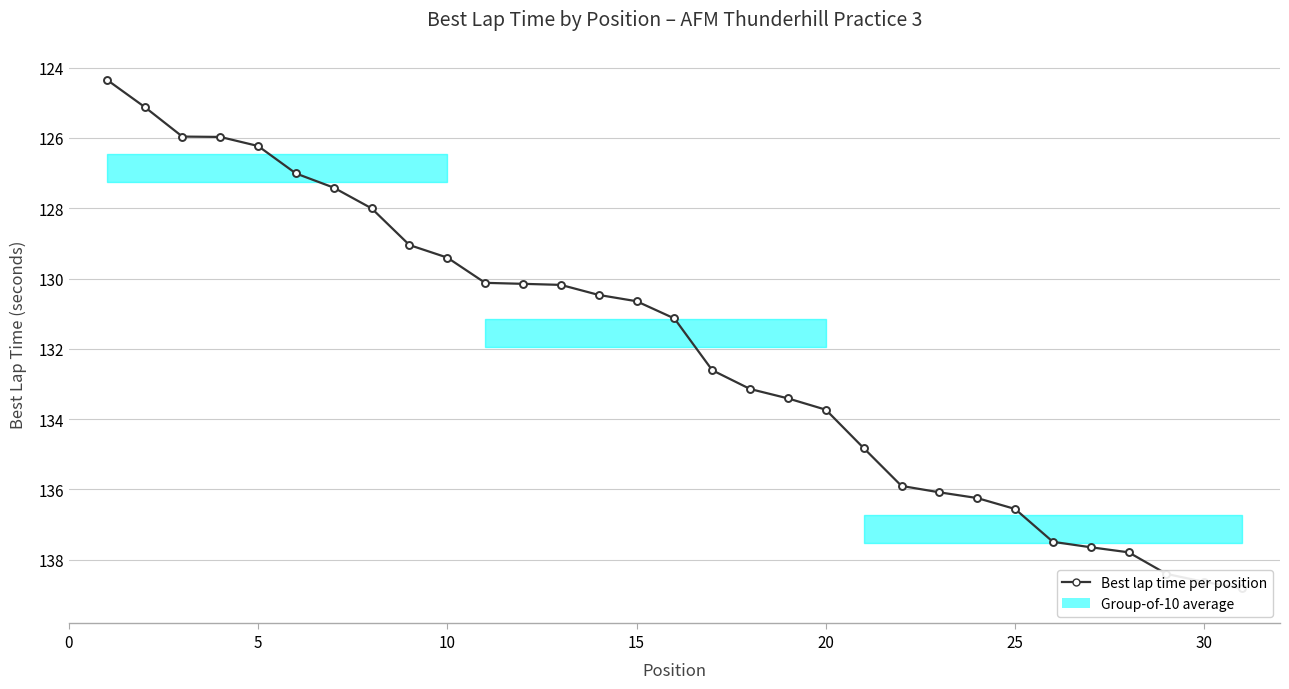

What is the sum of all values?

4092.4